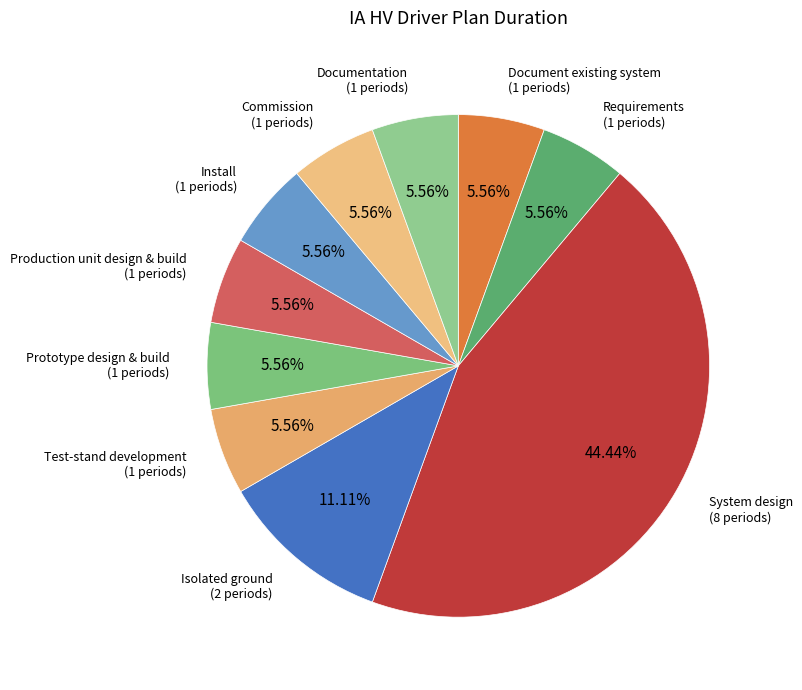

Combined, do Requirements and Isolated ground account for over 50%?

No